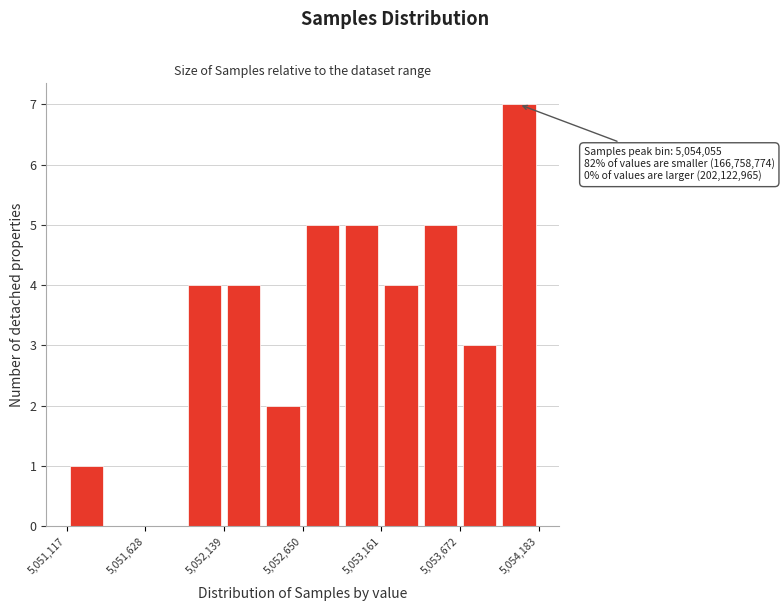

Around what value on the x-axis is the tallest bar? Give the approximate position of its centre, as read against the axis.

5054100